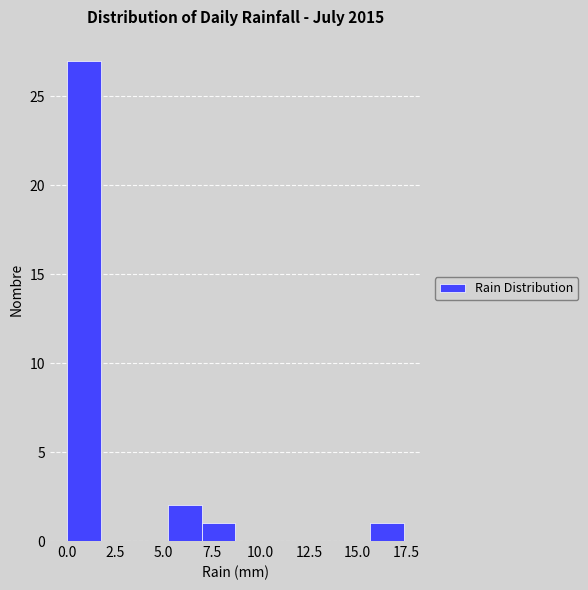

Around what value on the x-axis is the tallest bar? Give the approximate position of its centre, as read against the axis.

1.0